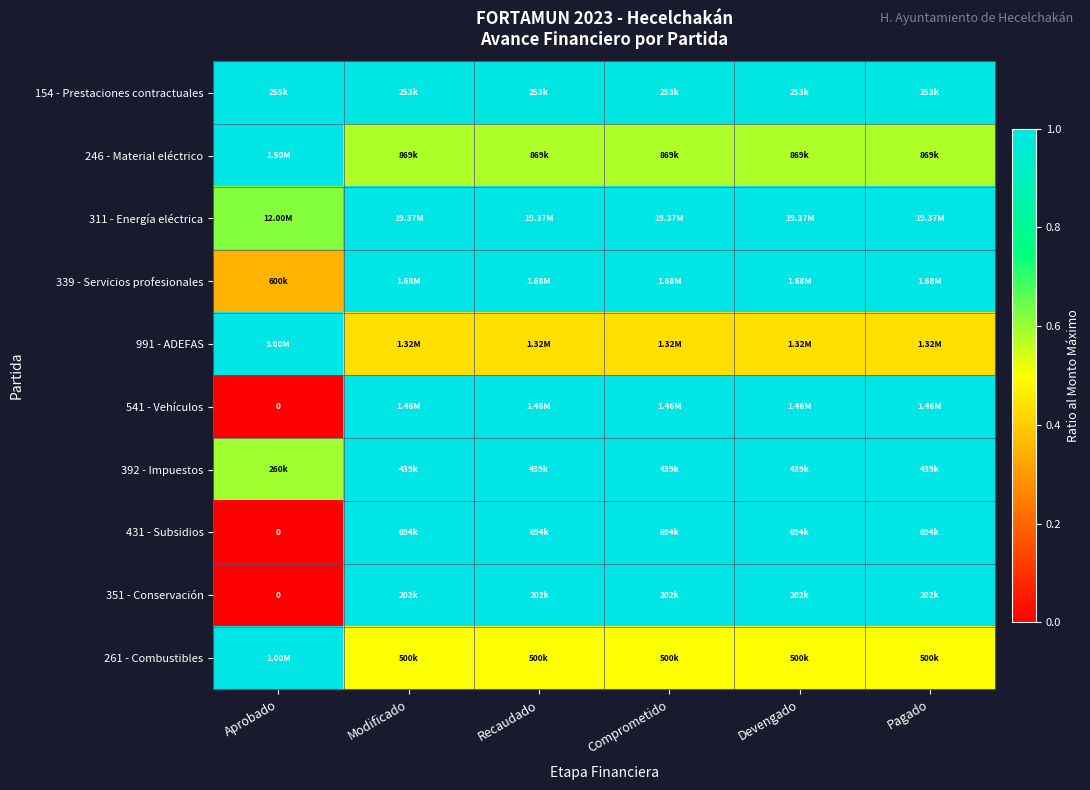

At which label does 991 - ADEFAS reach its peak?

Aprobado